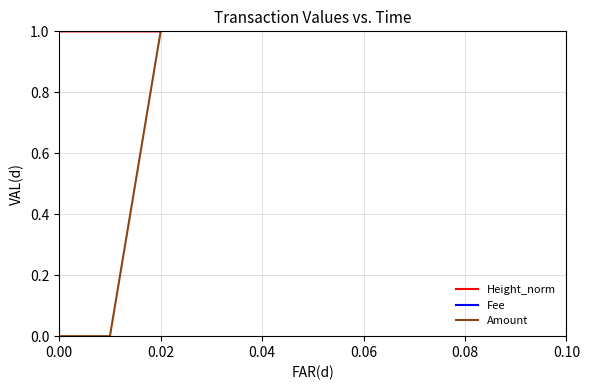

What is the greatest value displayed?

1.0